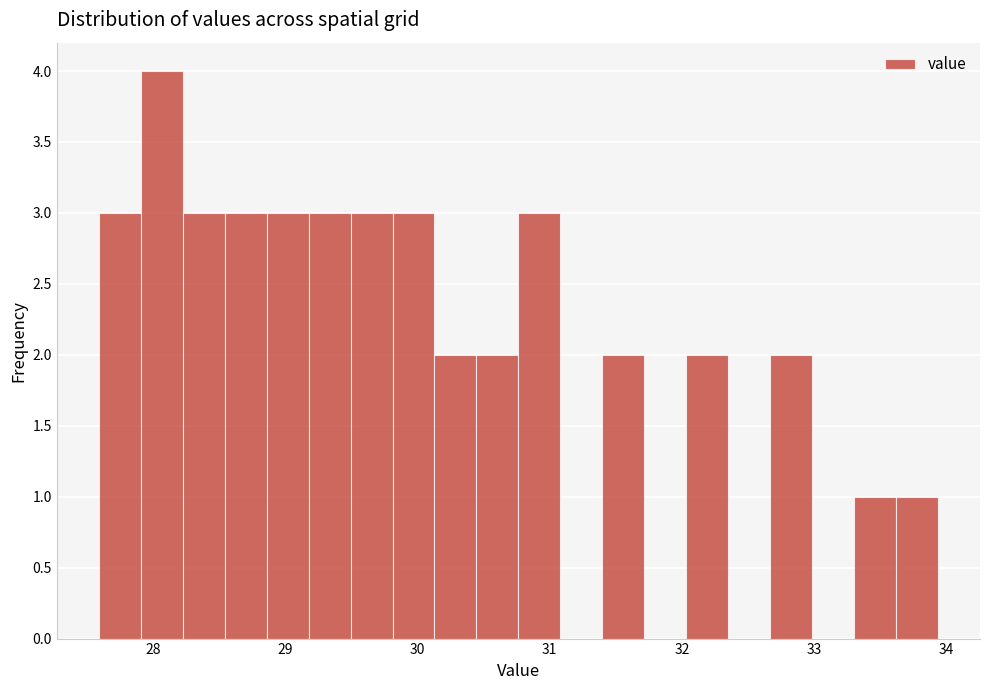

Around what value on the x-axis is the tallest bar? Give the approximate position of its centre, as read against the axis.

28.1